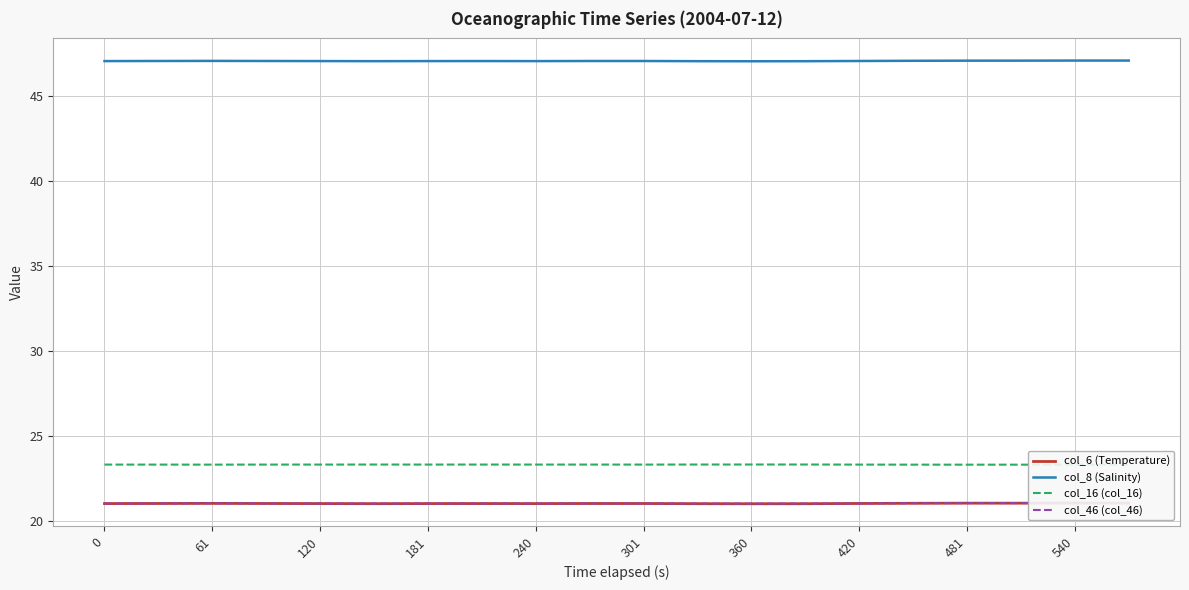

The col_8 (Salinity) series shows 47.1 at 481. True or false?

True